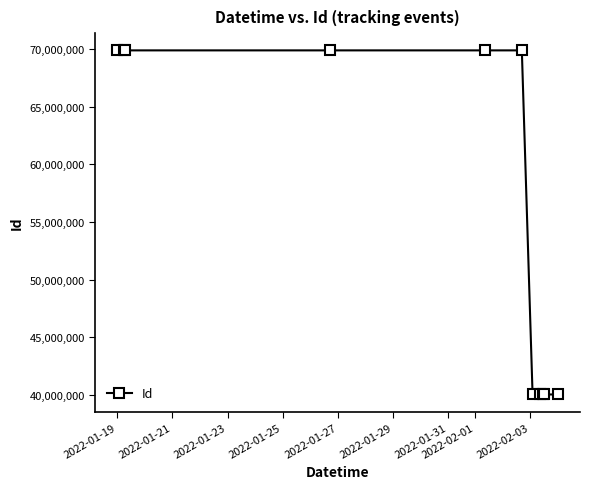

What is the sum of all values?

619564783